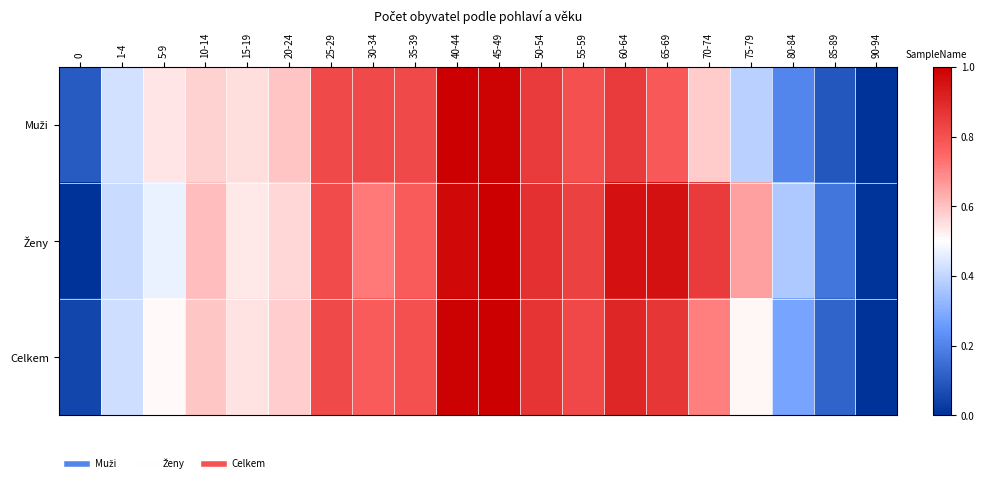

Which series has the largest total across all categories?

Ženy